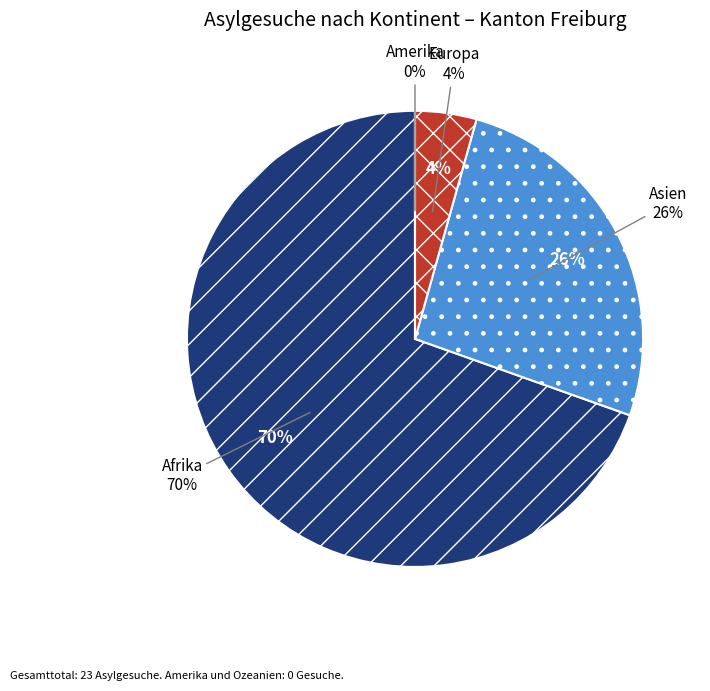

To the nearest percent, what is the combined percentage of Asien and Europa?

30%